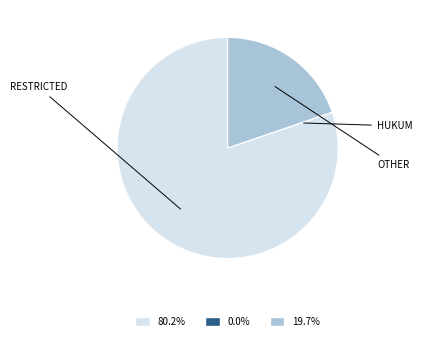

Is there a majority slice in this chart?

Yes